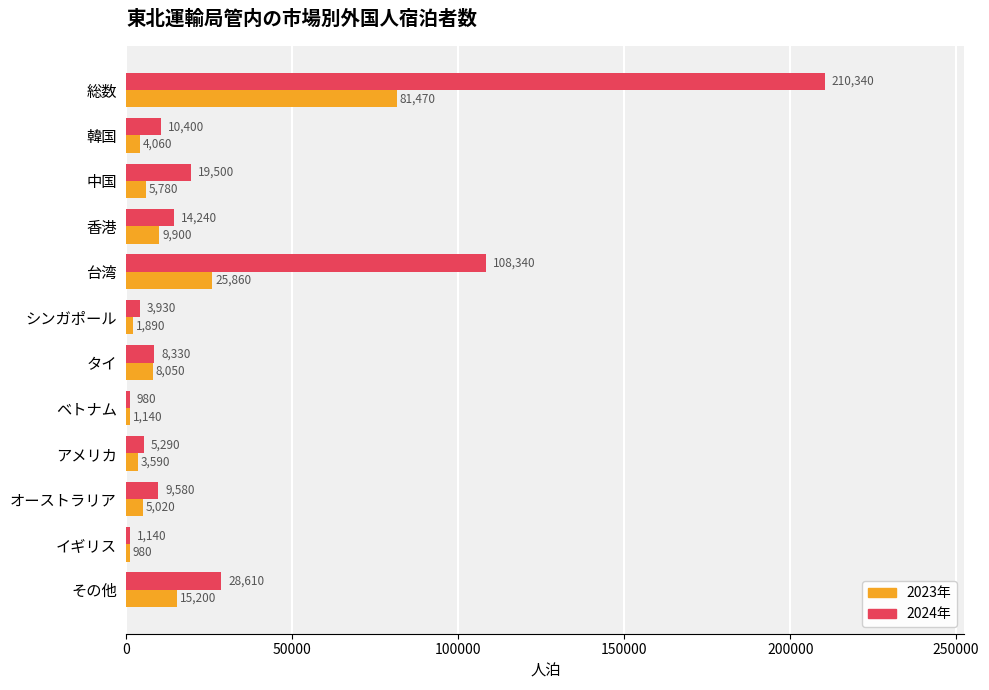

What is the average value of the 2024年 series?

35057